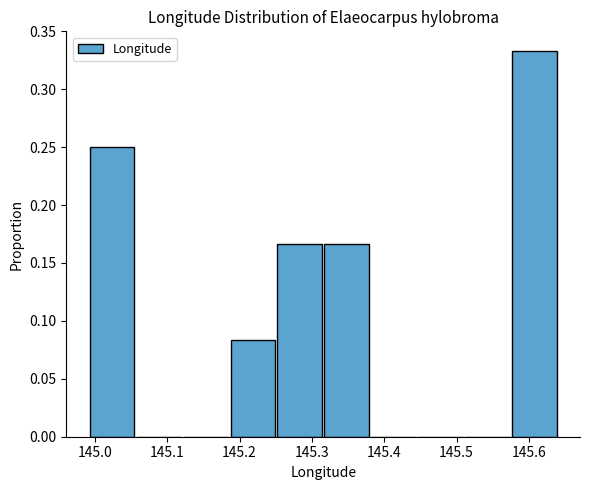

Reading left to right, list every bar in this chart as the range it spans on the x-axis followed by its height. Neither the bar edges nor the heights are printed on the chart, so give them approximately, as read against the axes.

144.99 to 145.06: 0.250
145.06 to 145.12: 0
145.12 to 145.19: 0
145.19 to 145.25: 0.085
145.25 to 145.32: 0.165
145.32 to 145.38: 0.165
145.38 to 145.45: 0
145.45 to 145.51: 0
145.51 to 145.58: 0
145.58 to 145.64: 0.335